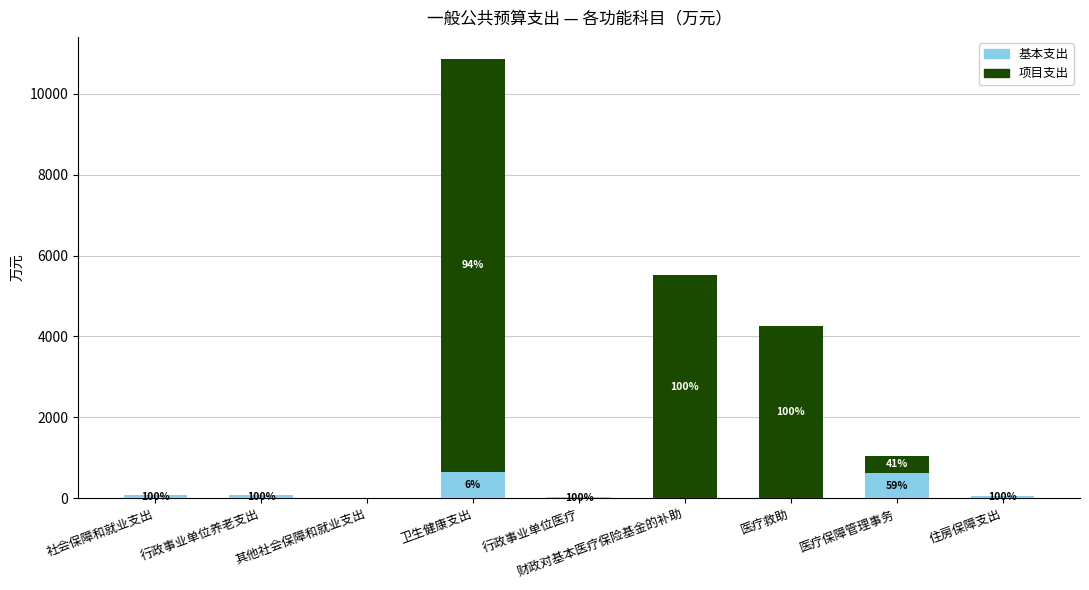

What position from the left is 行政事业单位养老支出?

2